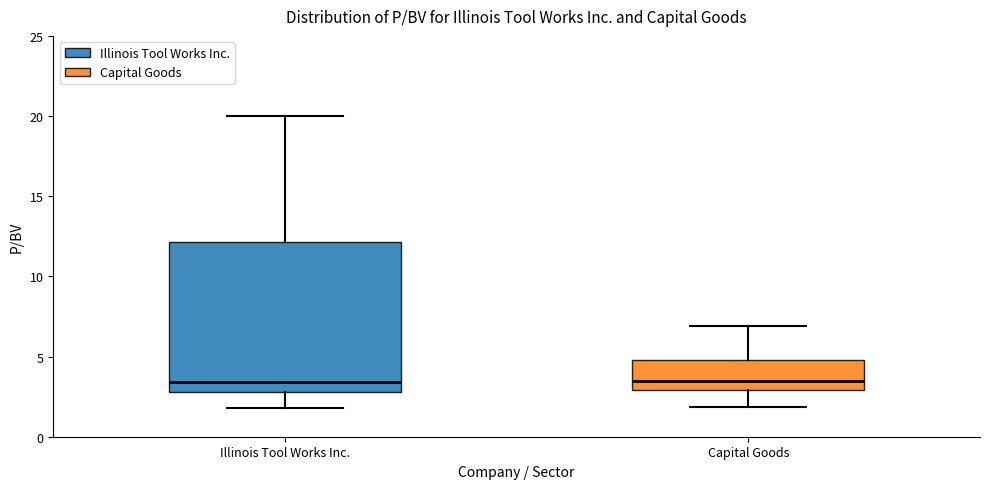

Reading left to right, read every box against the y-axis: the position of its median line, the range the box covers, and the ends of its whiskers. The values are not printed on the chart, so give them approximately, as read against the axis.

Illinois Tool Works Inc.: median 3.5, box 3.0 to 12.0, whiskers 2.0 to 20.0
Capital Goods: median 3.5, box 3.0 to 5.0, whiskers 2.0 to 7.0